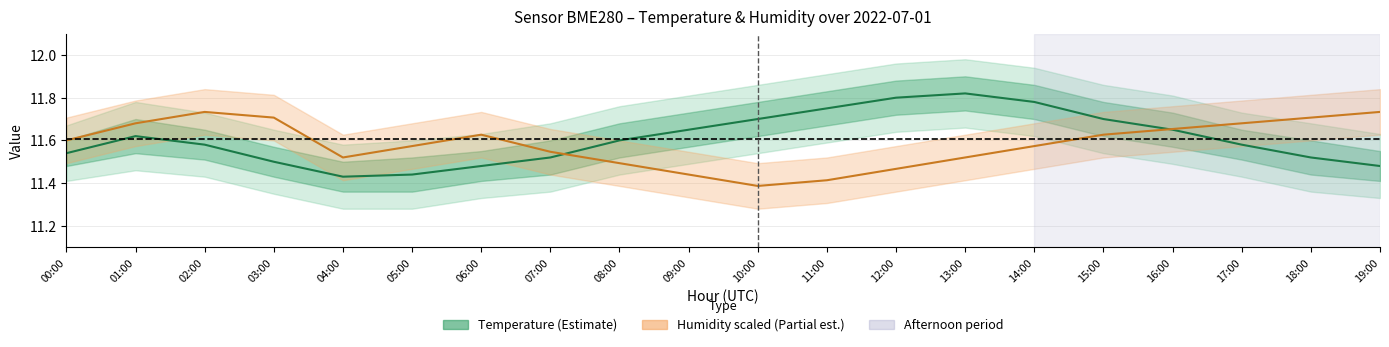

At which category is the sum across all series the highest?

14:00